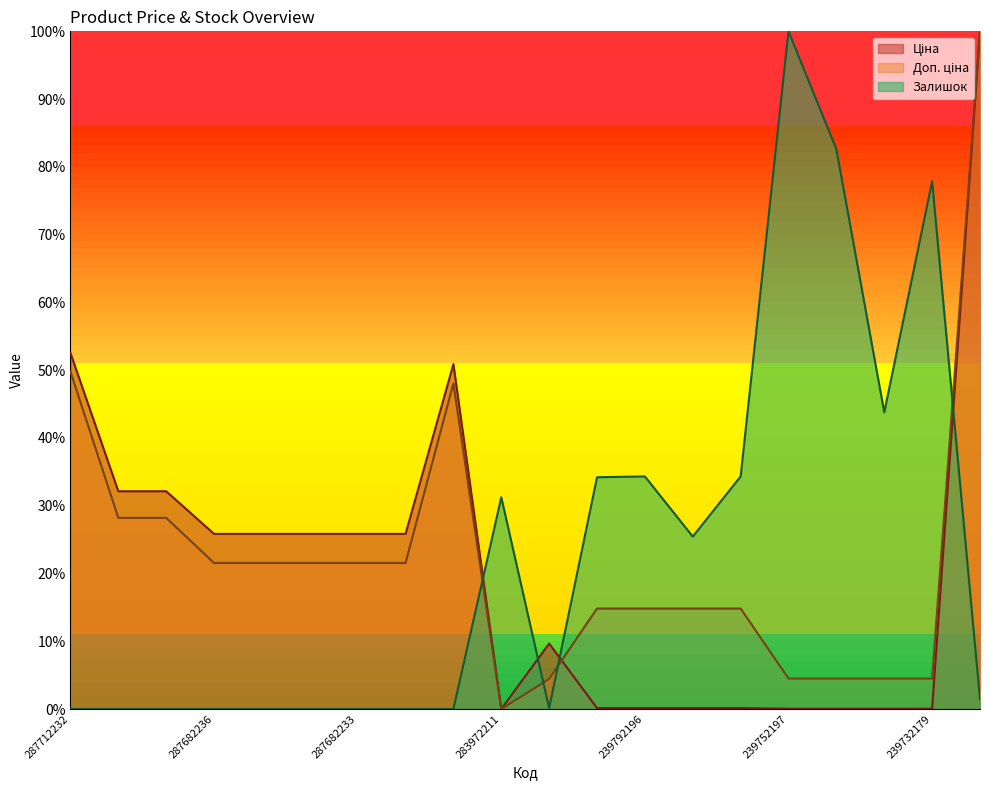

List the series in order of their overall mean, lowest first.

Ціна, Доп. ціна, Залишок